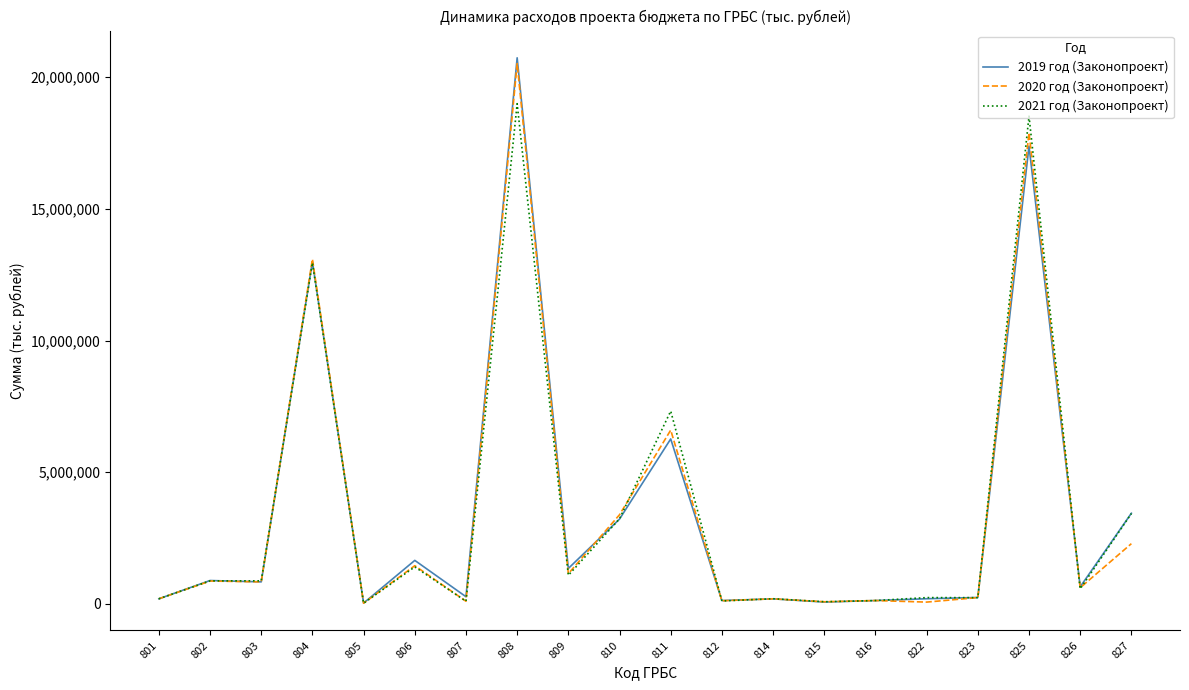

After their last crossing, which series has the higher values: 2020 год (Законопроект) or 2021 год (Законопроект)?

2021 год (Законопроект)